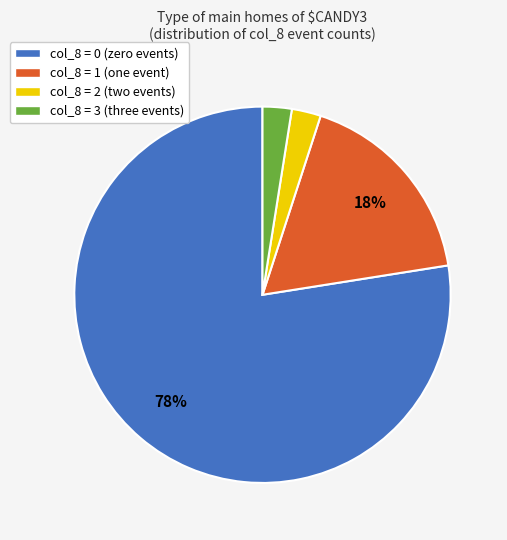

Does col_8 = 0 (zero events) represent more than half of the total?

Yes